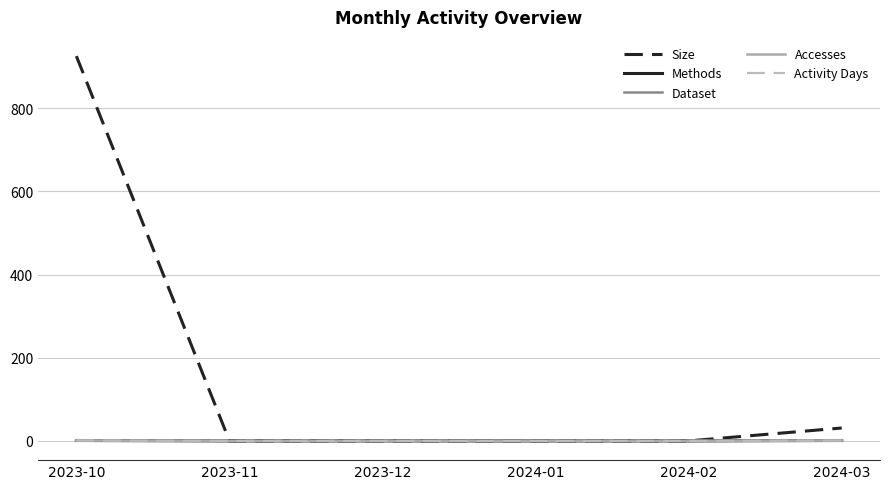

Does the chart display data point markers on the line(s)?

No